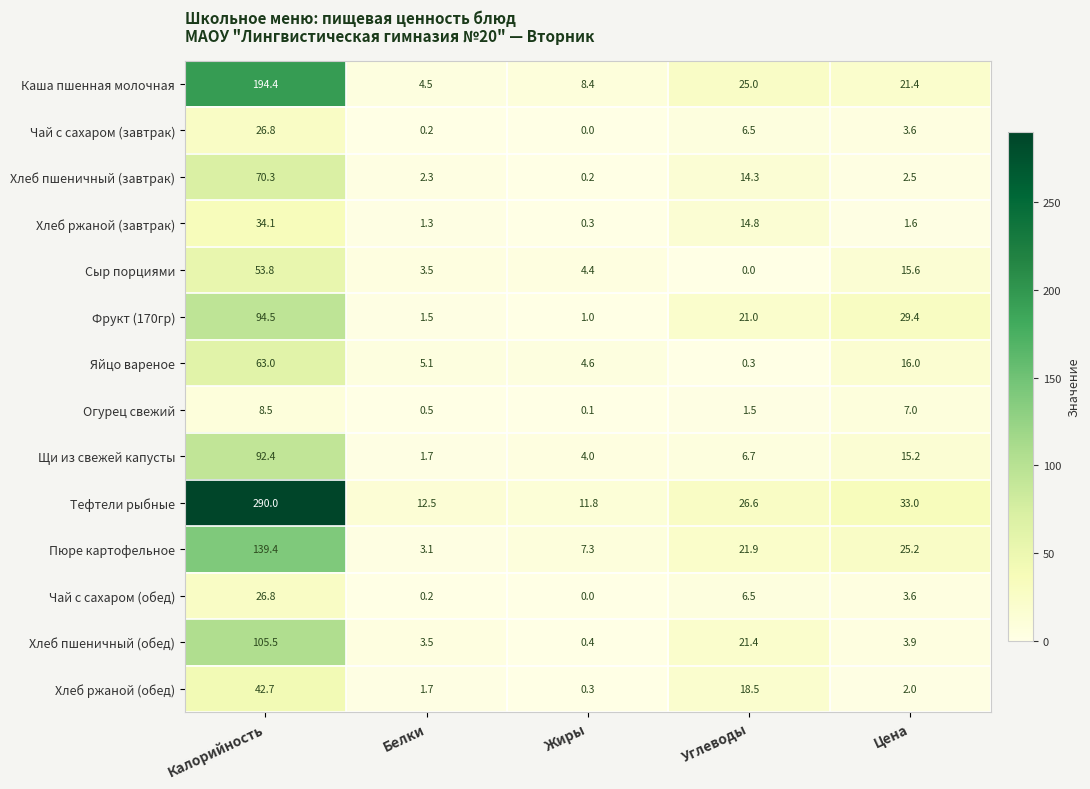

Count the number of categories in the chart.

5